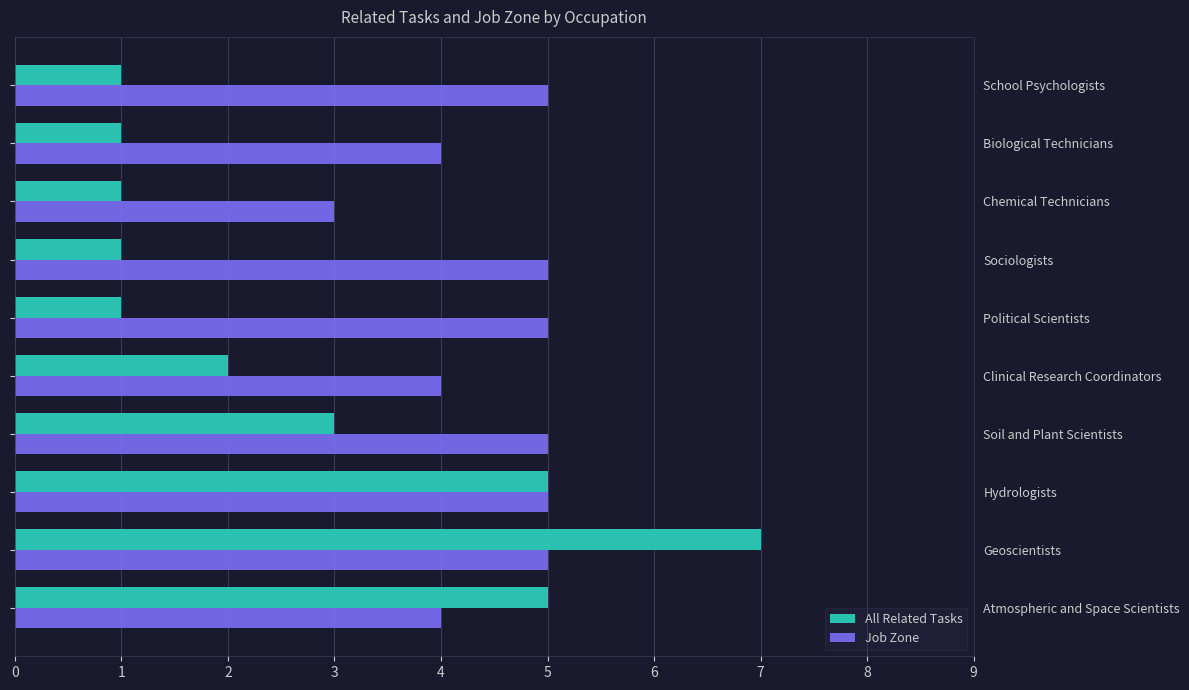

True or false: All Related Tasks has a value of 1 at Atmospheric and Space Scientists.

False